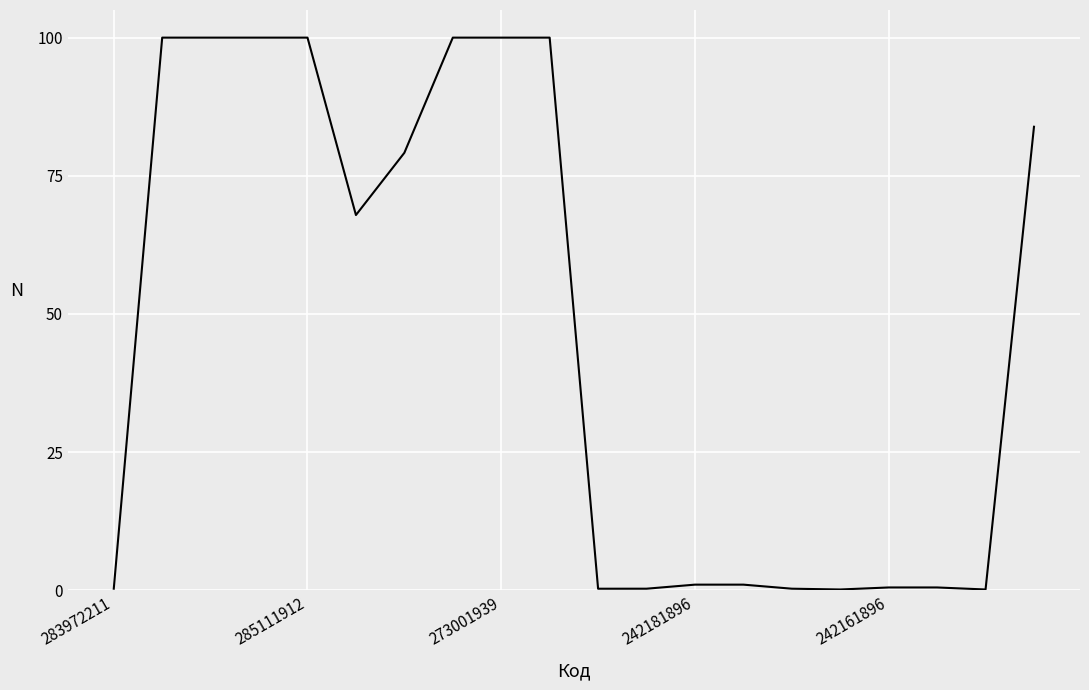

What is the difference between the maximum and minimum values?

99.9